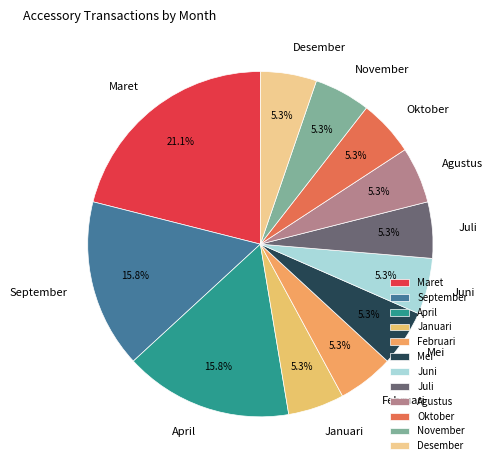

Is there any slice that represents more than half of the pie?

No